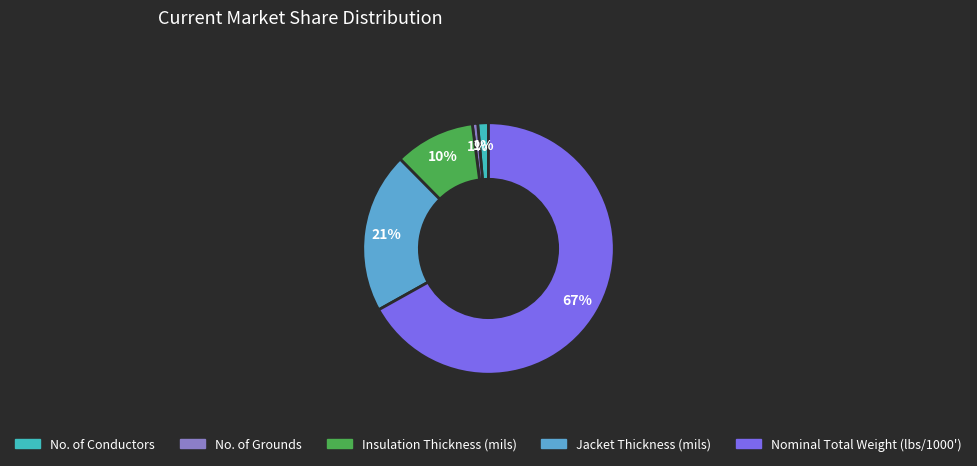

Which slice represents more than half of the pie?

Nominal Total Weight (lbs/1000')